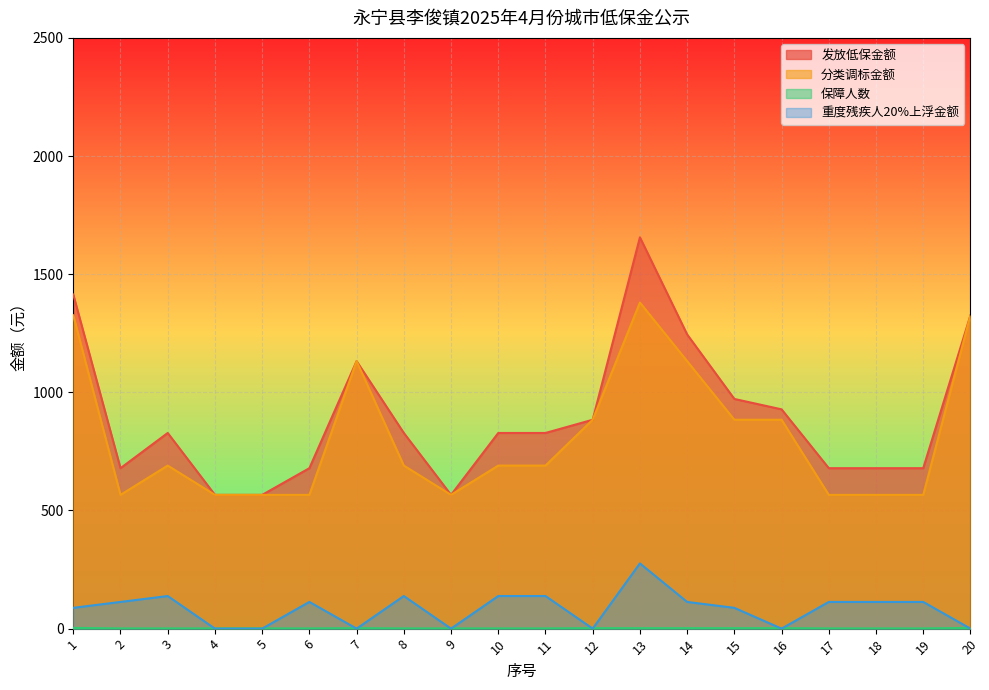

How many lines are shown in the chart?

4